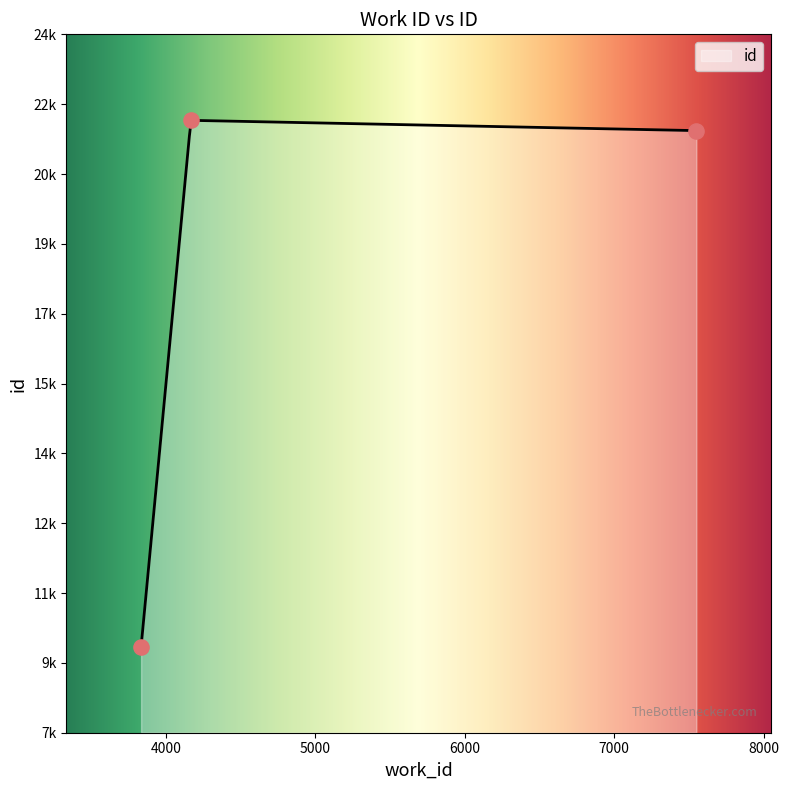

Approximately how many times larger is the value at 7550 compared to 3834?

2.2